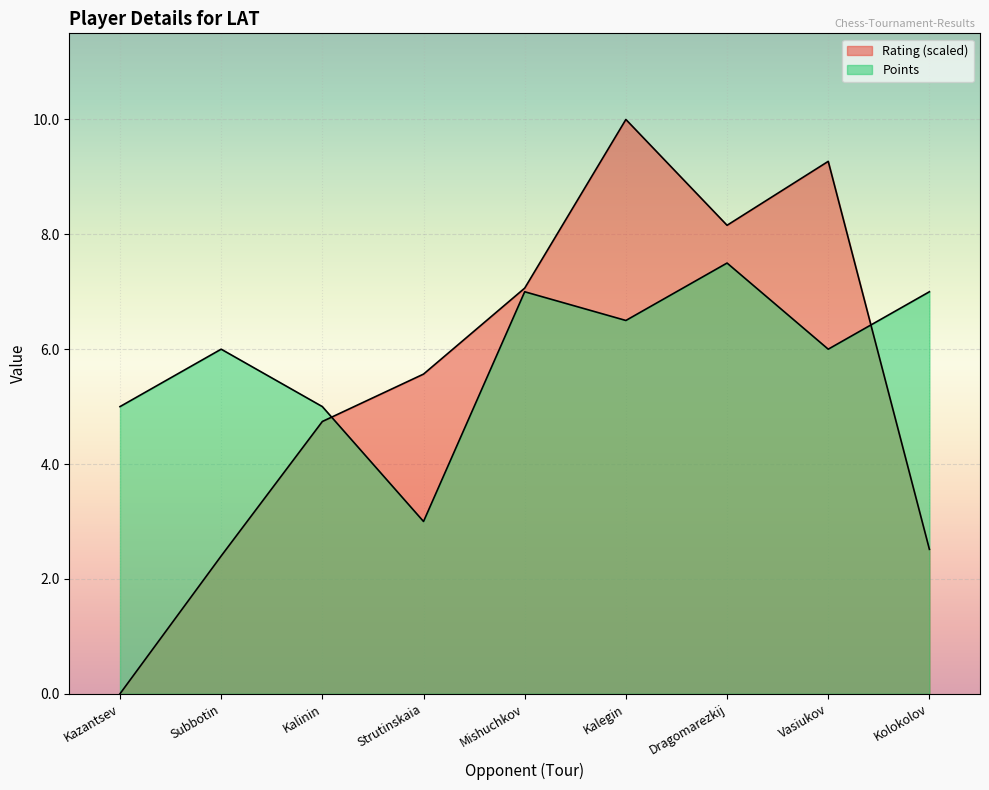

What is the approximate value of Points at Kalinin?

5.0